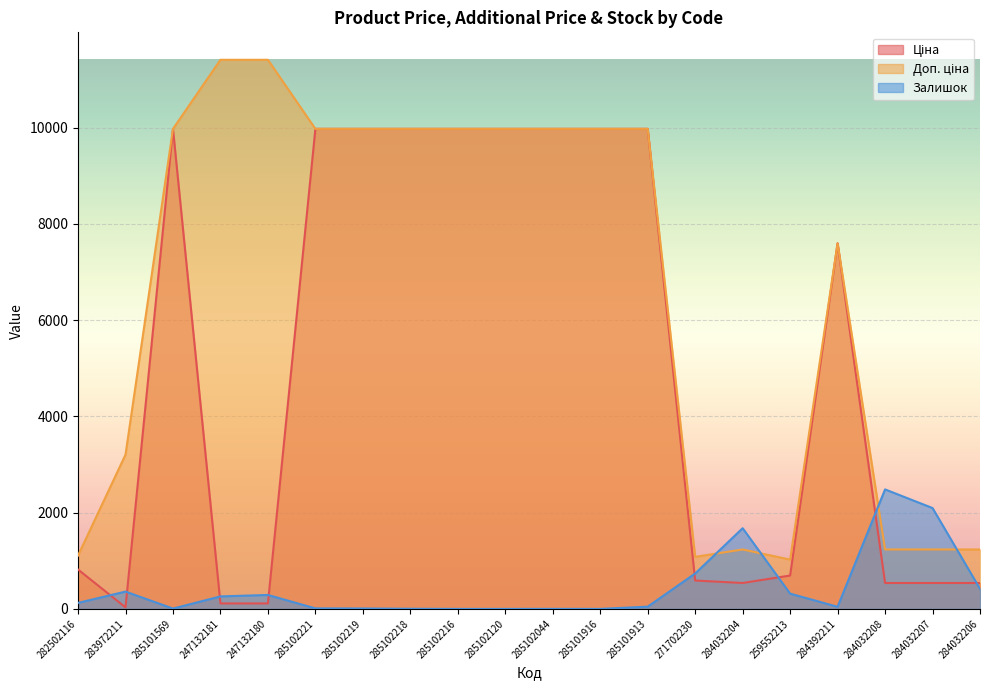

At which label is Ціна closest to 5003?

284392211